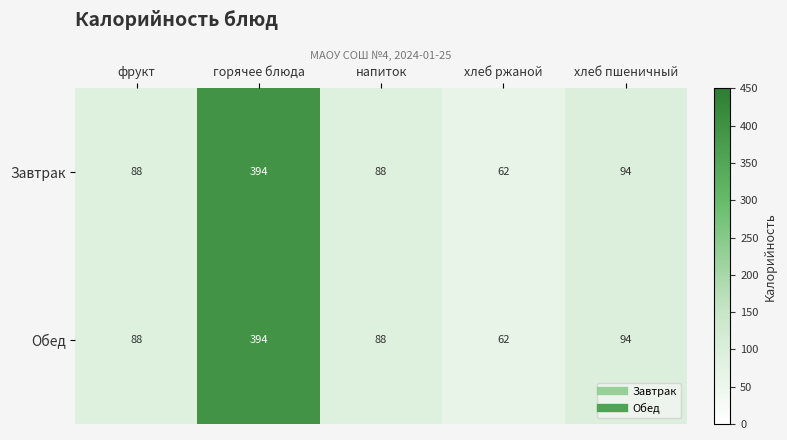

The Завтрак series shows 394 at горячее блюда. True or false?

True